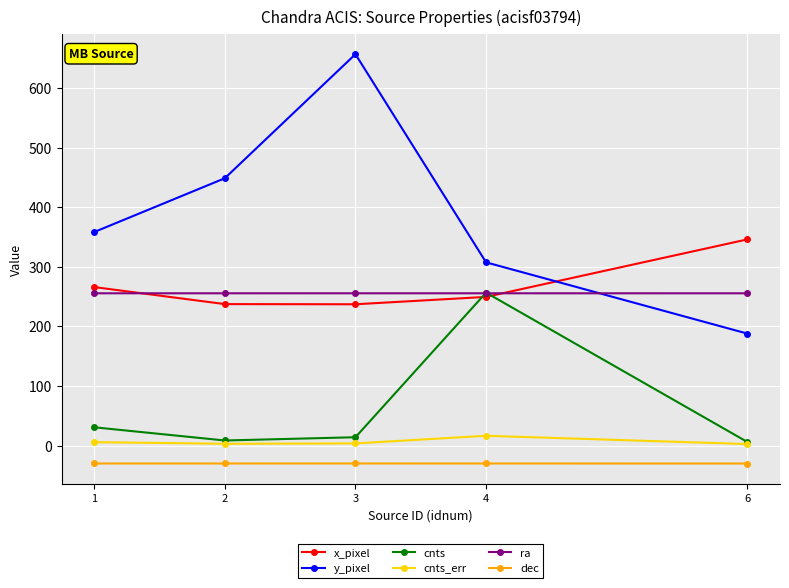

Where is the first local maximum for y_pixel?

3